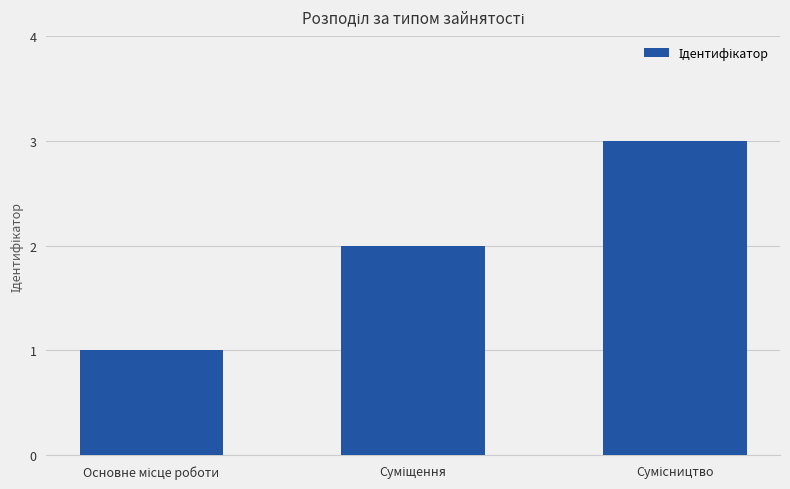

How many bars are there in total?

3